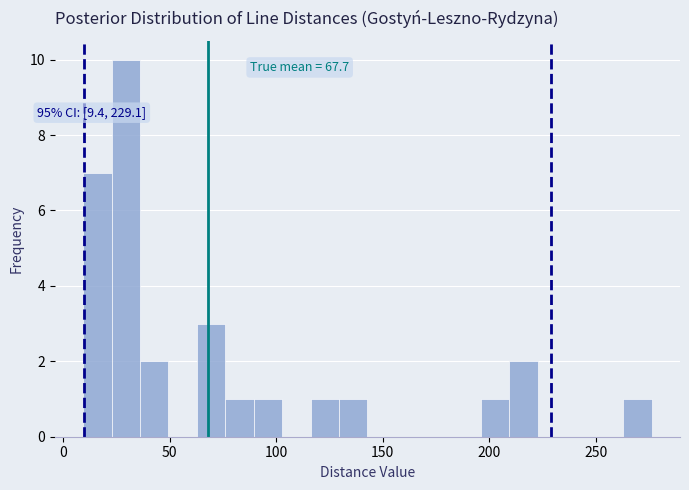

Around what value on the x-axis is the tallest bar? Give the approximate position of its centre, as read against the axis.

30